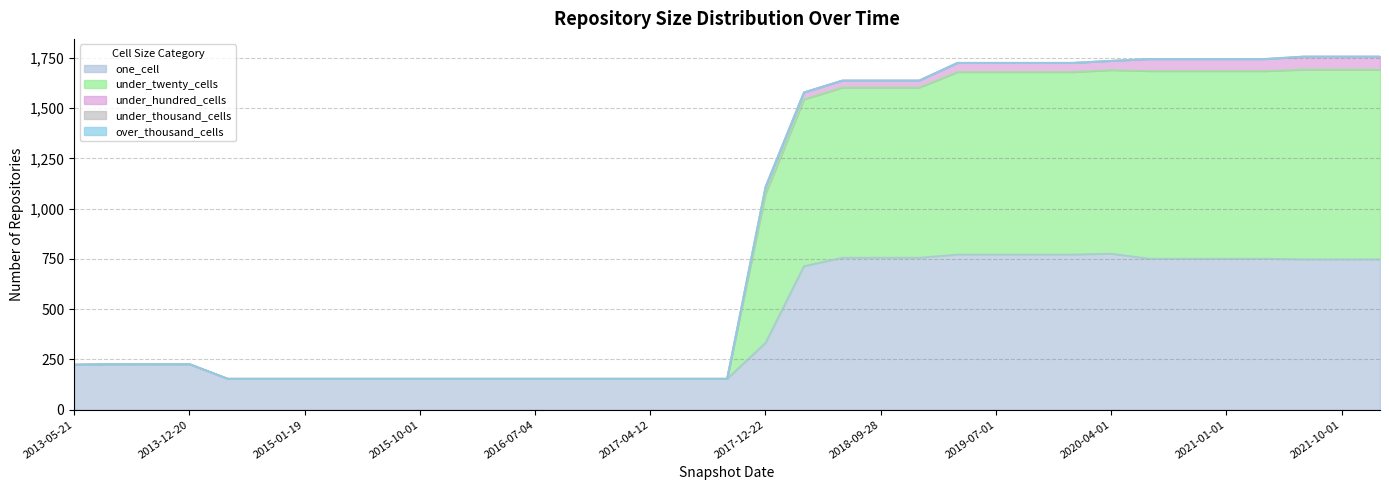

Which series has the widest spread of values?

under_twenty_cells